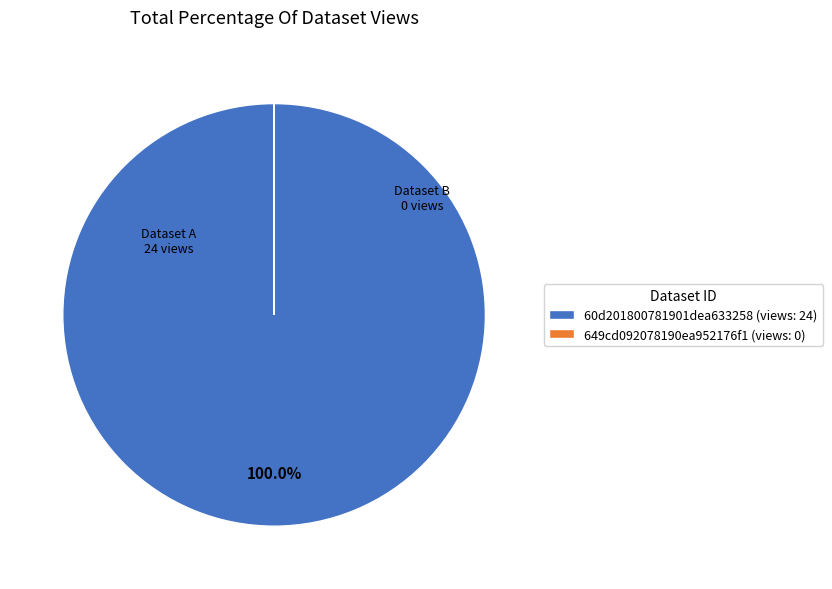

Is there a majority slice in this chart?

Yes